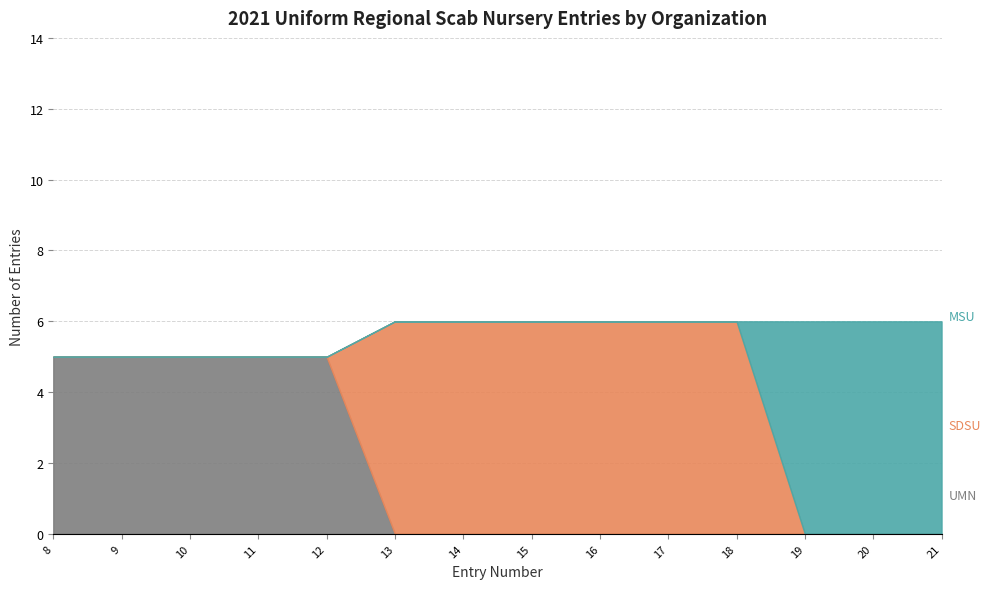

True or false: UMN and SDSU intersect in this chart.

True